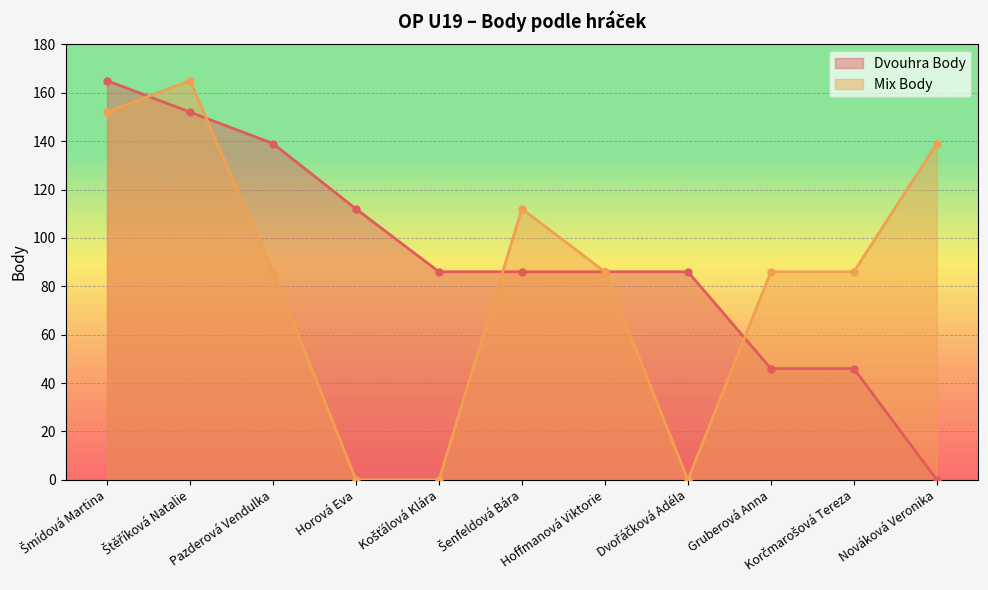

How many intersections are there between Dvouhra Body and Mix Body?

4